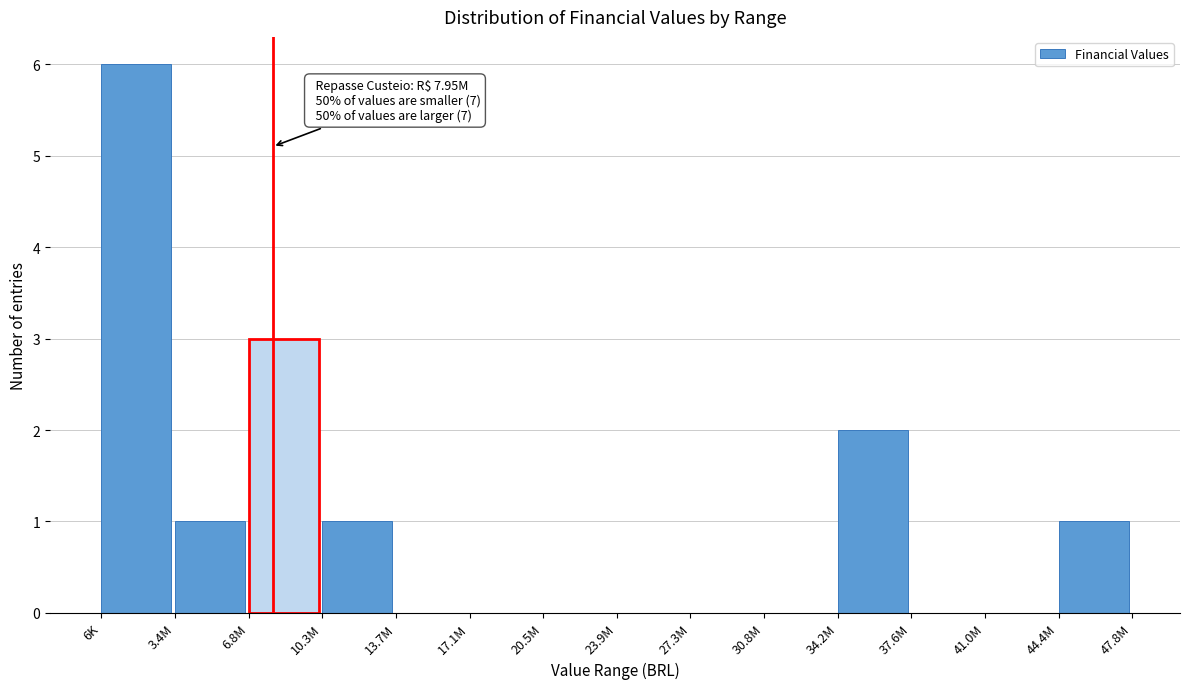

Reading left to right, list all the values displayed in this chart.

6K=6	3.4M=1	6.8M=3	10.3M=1	13.7M=0	17.1M=0	20.5M=0	23.9M=0	27.3M=0	30.8M=0	34.2M=2	37.6M=0	41.0M=0	44.4M=1